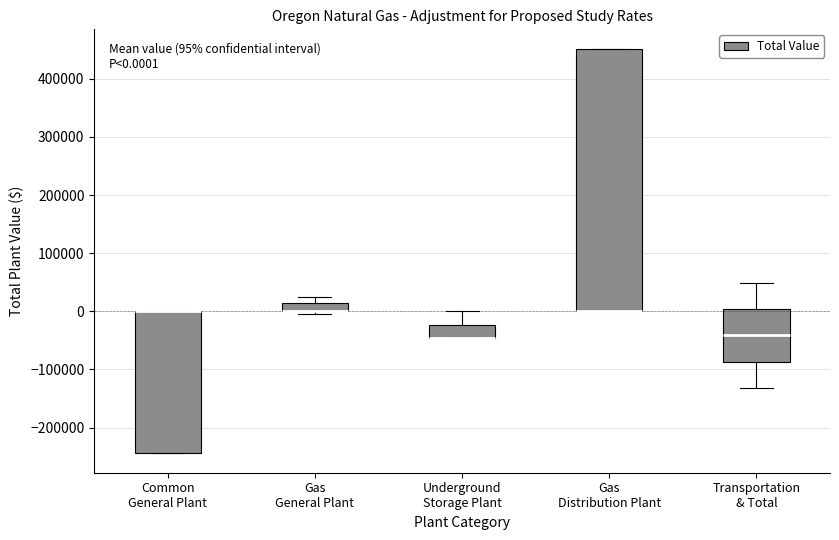

Which box is the tallest, from its lower edge to its upper edge?

Gas Distribution Plant